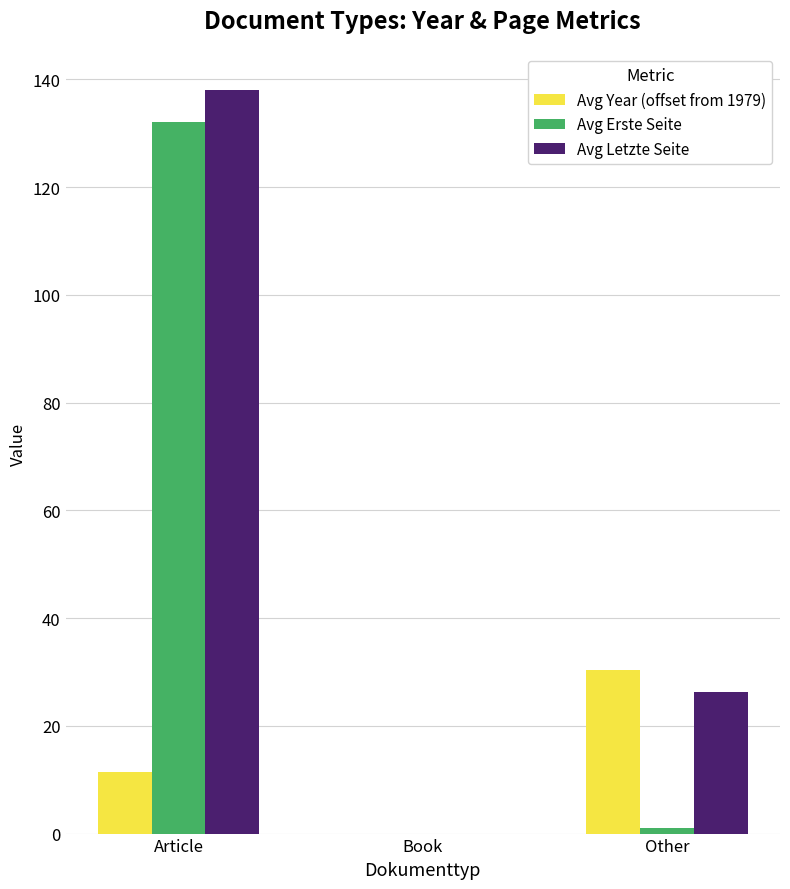

At which category is the sum across all series the highest?

Article